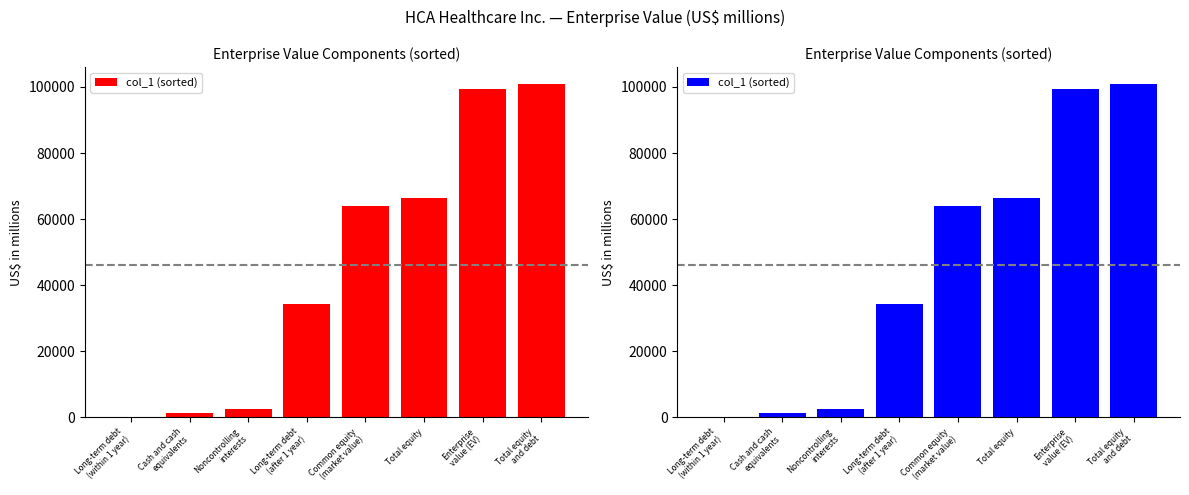

Read the value at Enterprise
value (EV), to the nearest 50.

99450